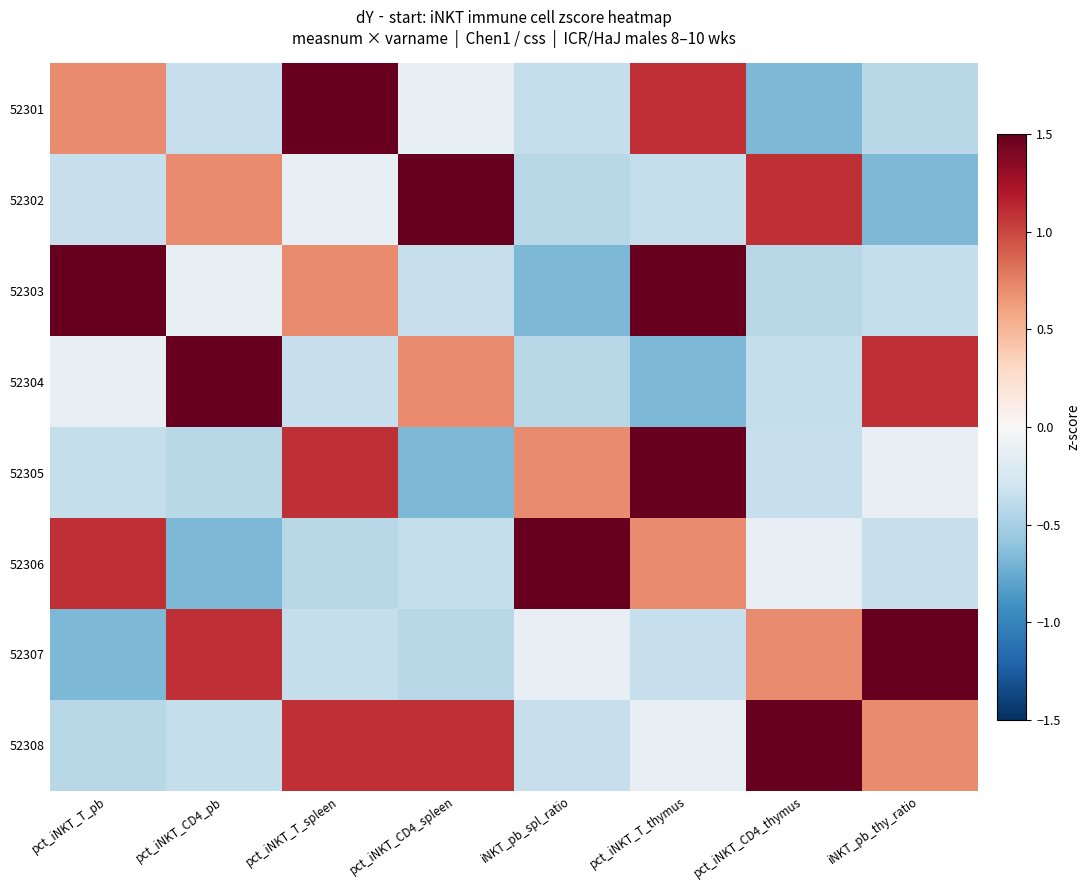

At how many categories does at least one series exceed 0?

8